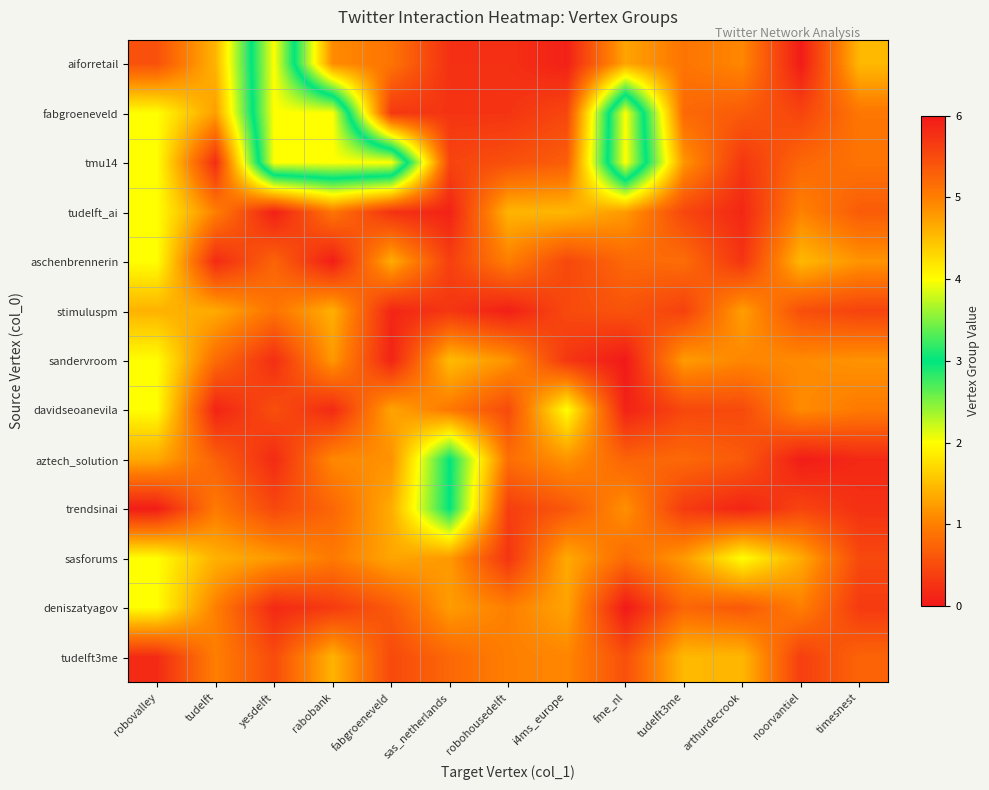

How many data points does each series have?

13